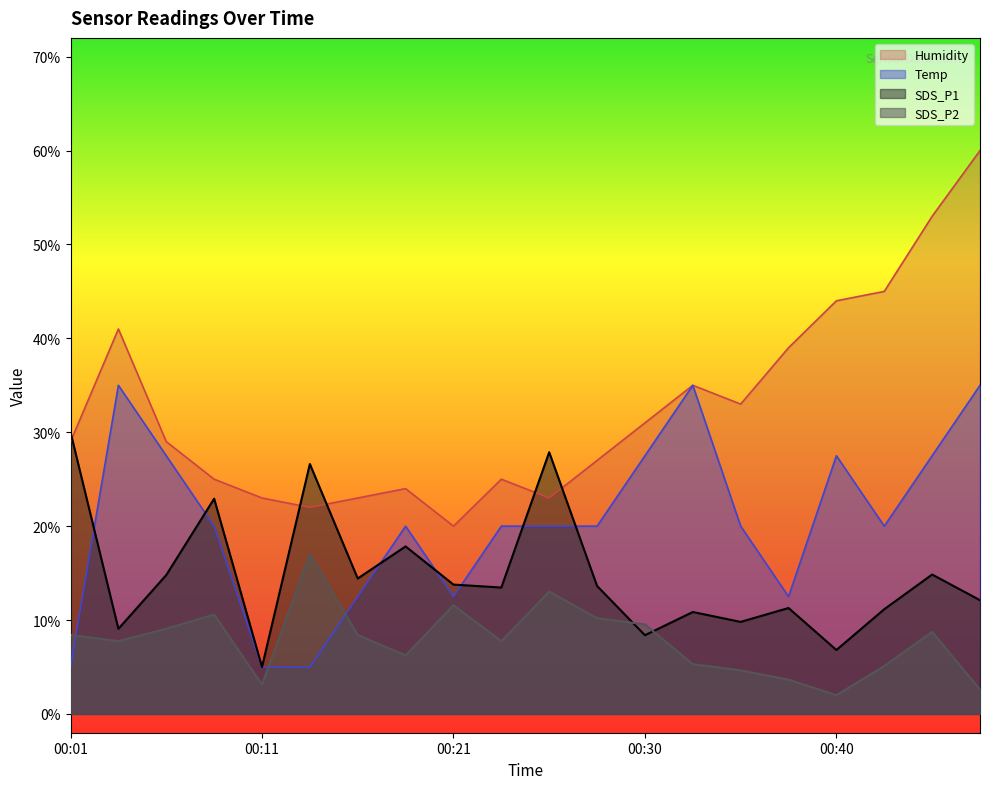

After their last crossing, which series has the higher values: SDS_P2 or Temp?

Temp